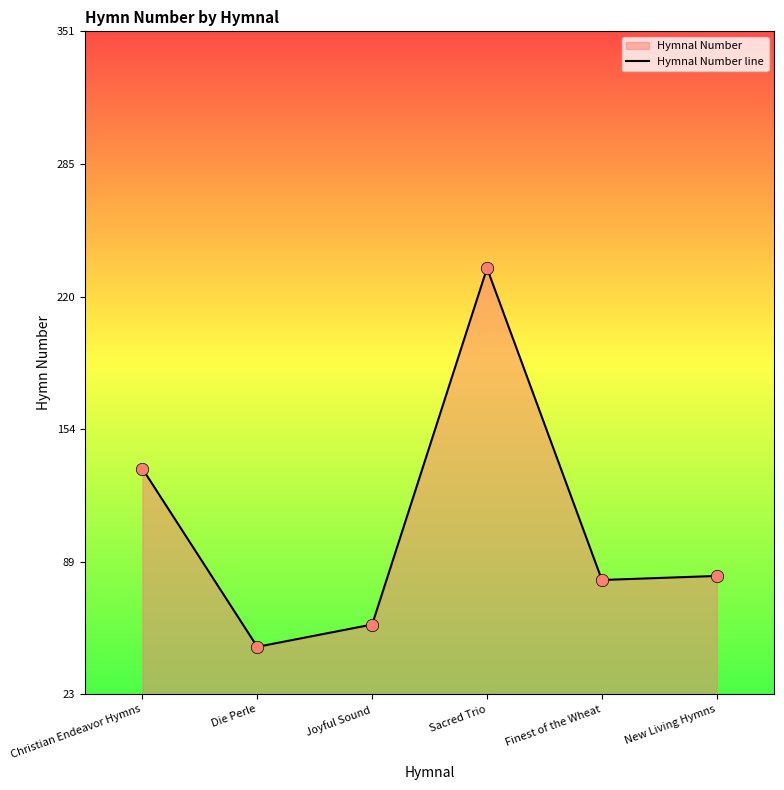

Which has a higher value, Finest of the Wheat or Die Perle?

Finest of the Wheat